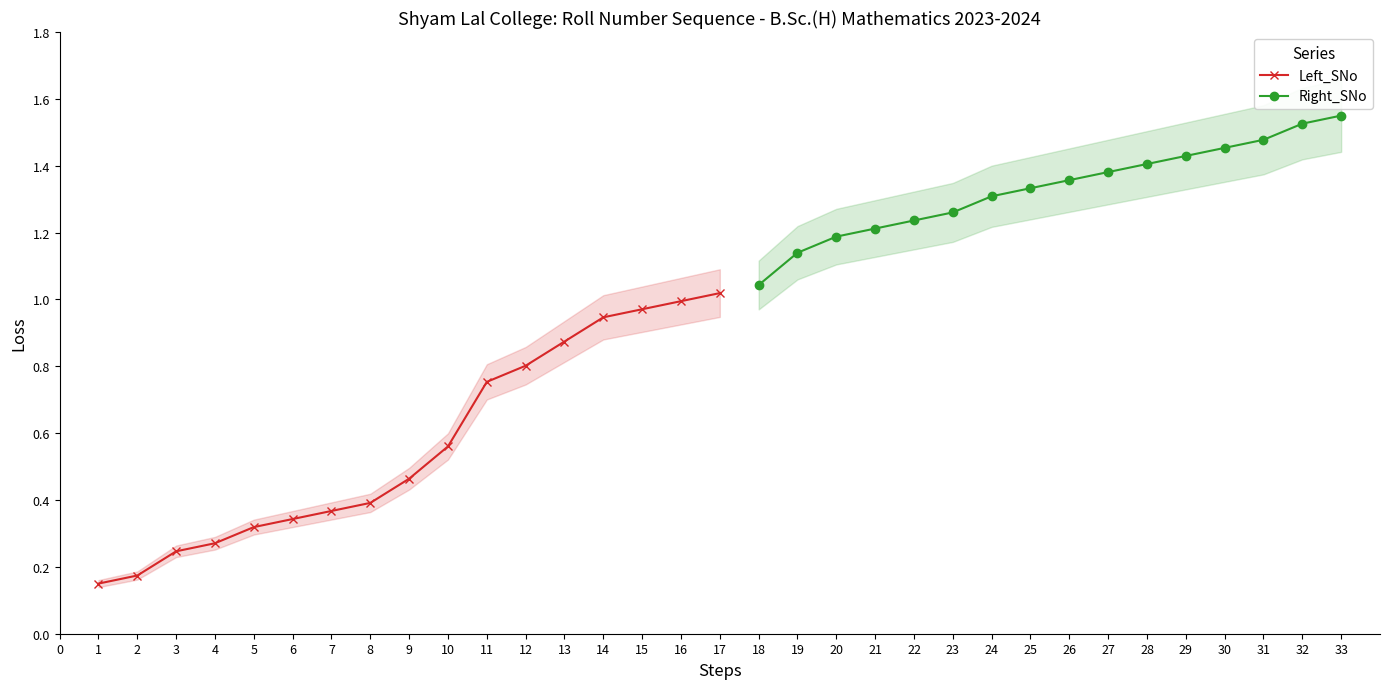

Does the chart display data point markers on the line(s)?

Yes